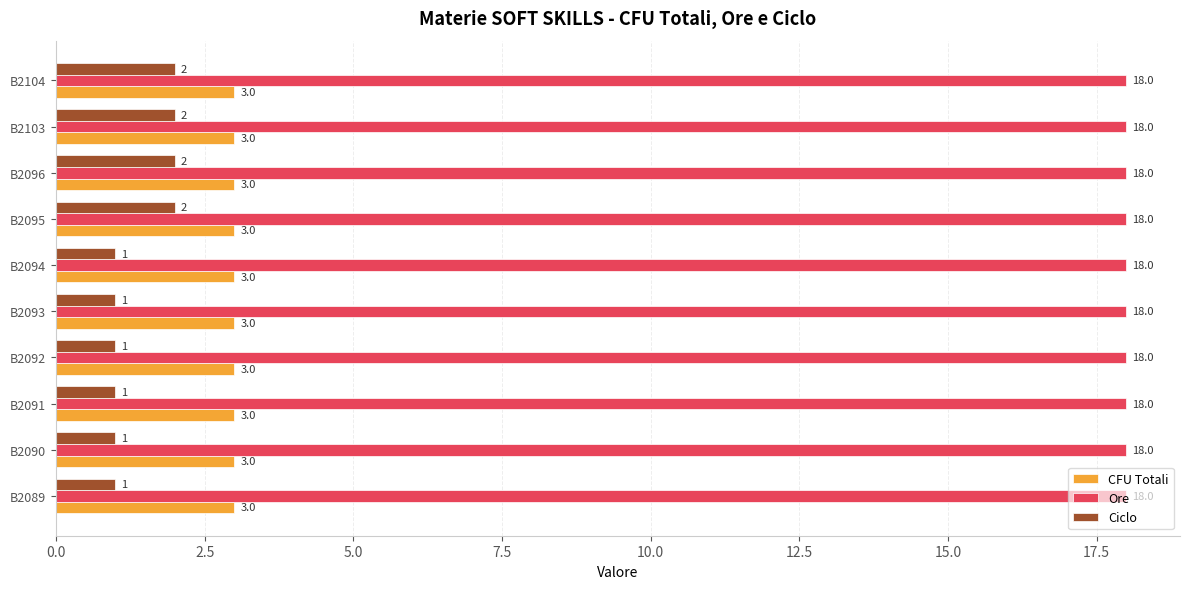

Is it true that Ore equals 18 at B2089?

True